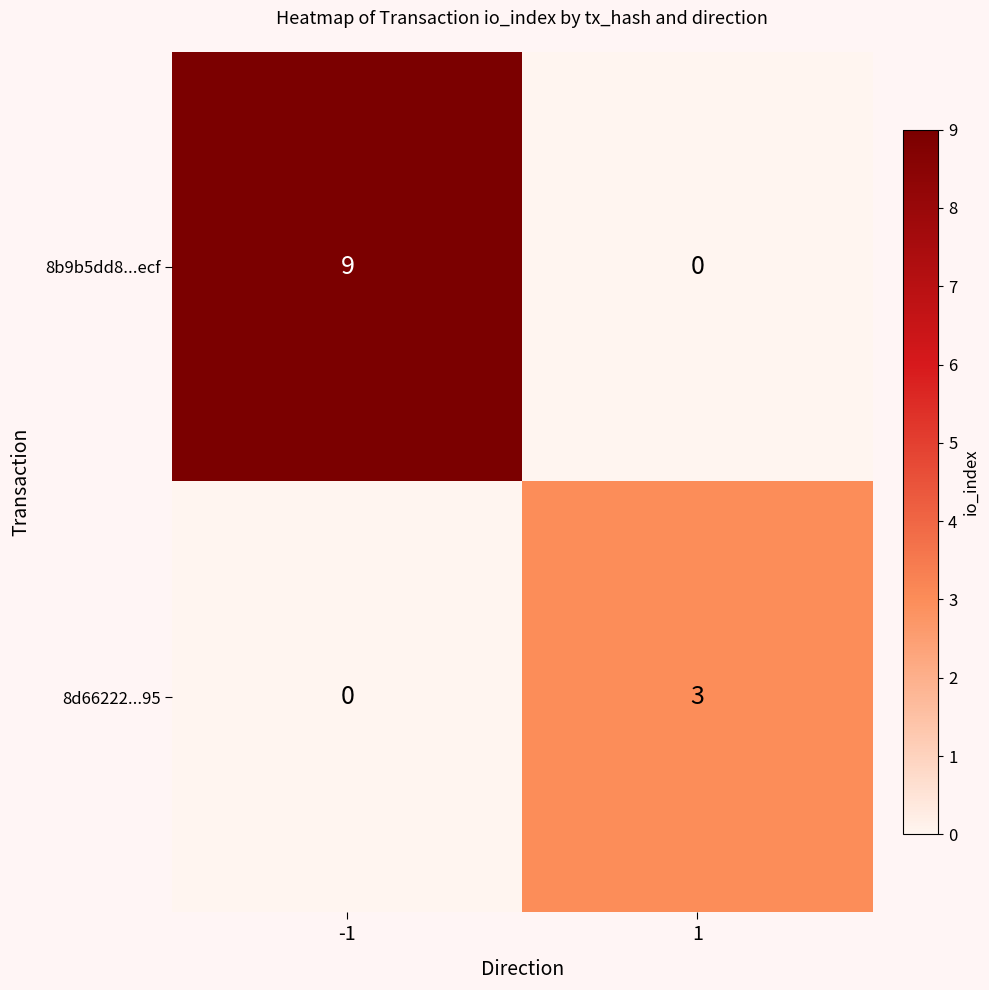

List the labels in order of 8d66222...95 value, largest first.

1, -1